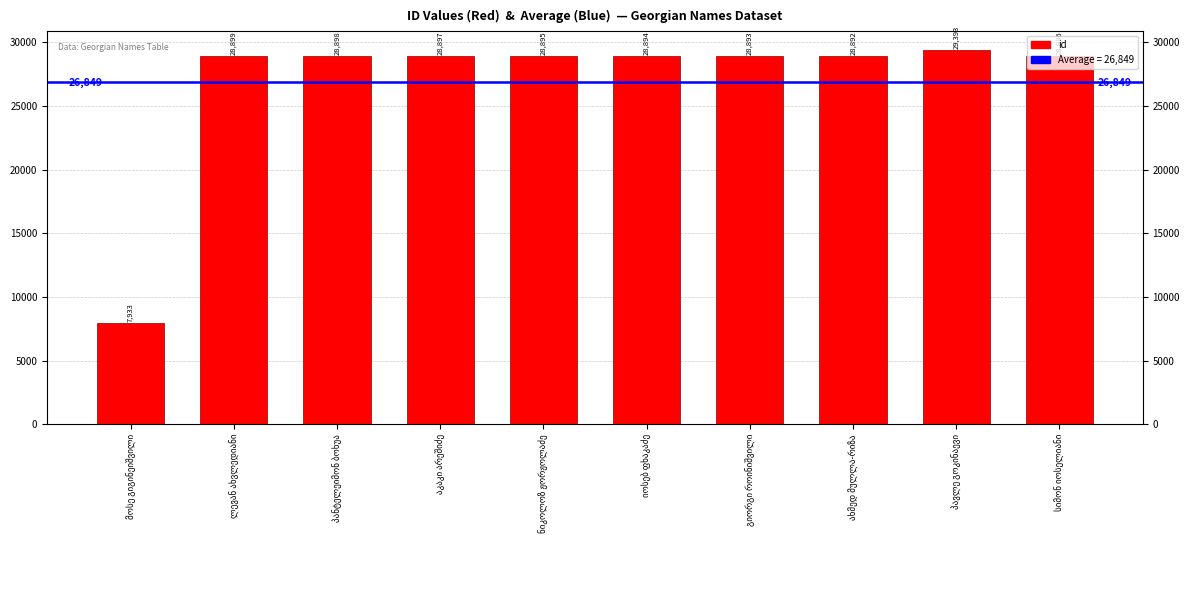

Reading left to right, what are all the values shown in this chart?

მოსე გიგინეიშვილი=7933	ლევან ახვლედიანი=28899	პანტელეიმონ ბოხუა=28898	აკაკი არეშიძე=28897	ნიკოლოზ ჟორჟოლაძე=28895	იოსებ ფხაკაძე=28894	გიორგი როინიშვილი=28893	ახმედ მულლა-რიზა=28892	პავლე გოკინაევი=29393	სიმონ იოსელიანი=28896